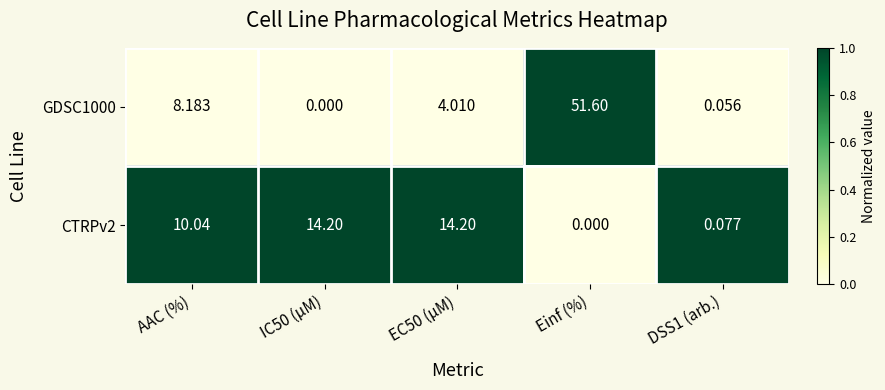

At which label does CTRPv2 first exceed 10?

AAC (%)